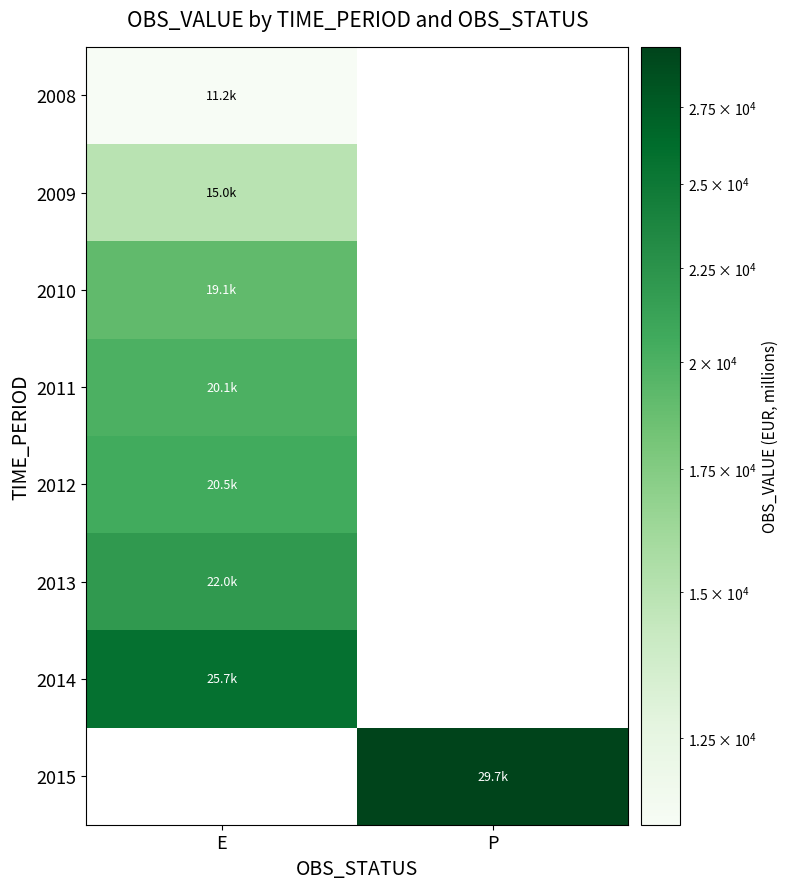

Which has a higher value, P or E?

E